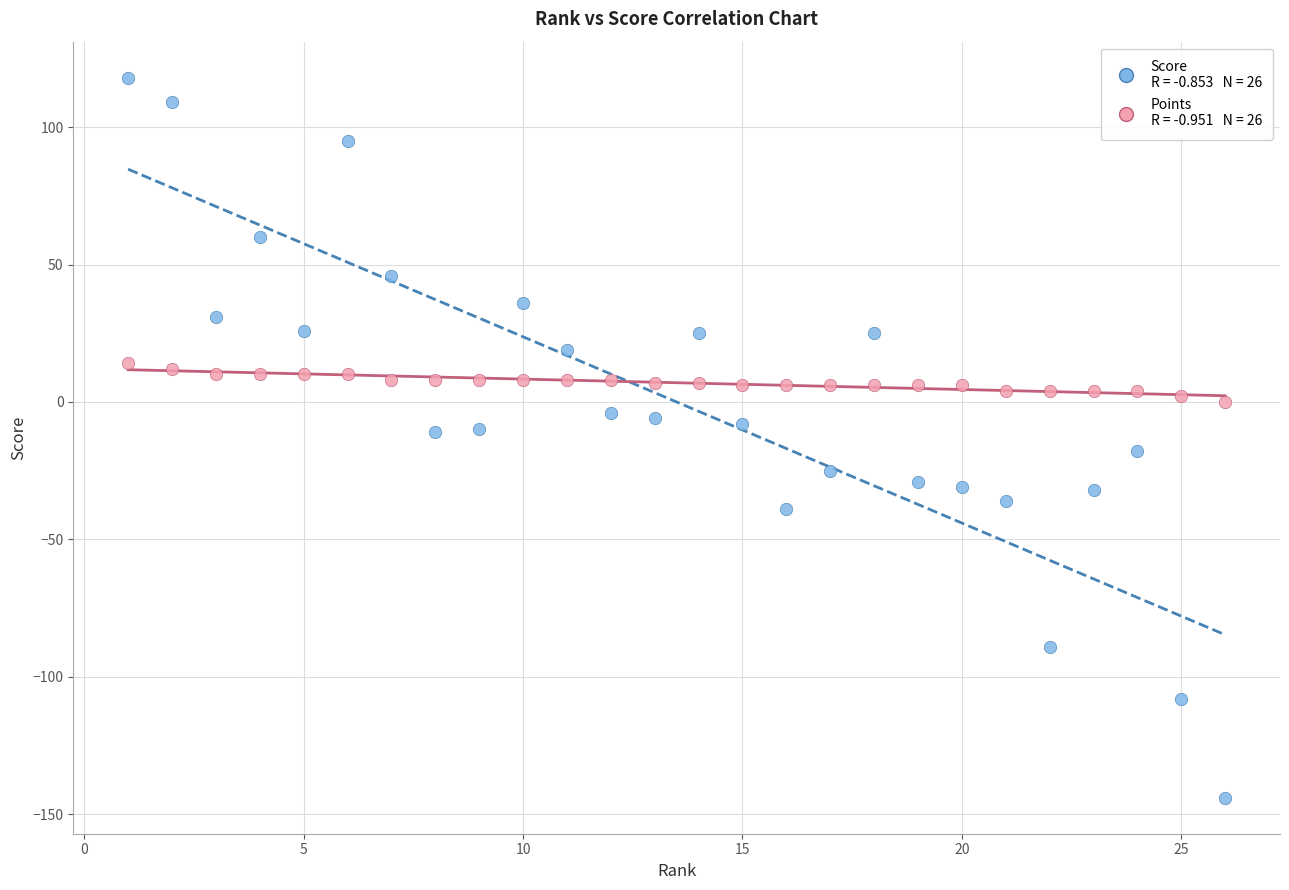

Across all data points, what is the range of X values (max minus min)?

25